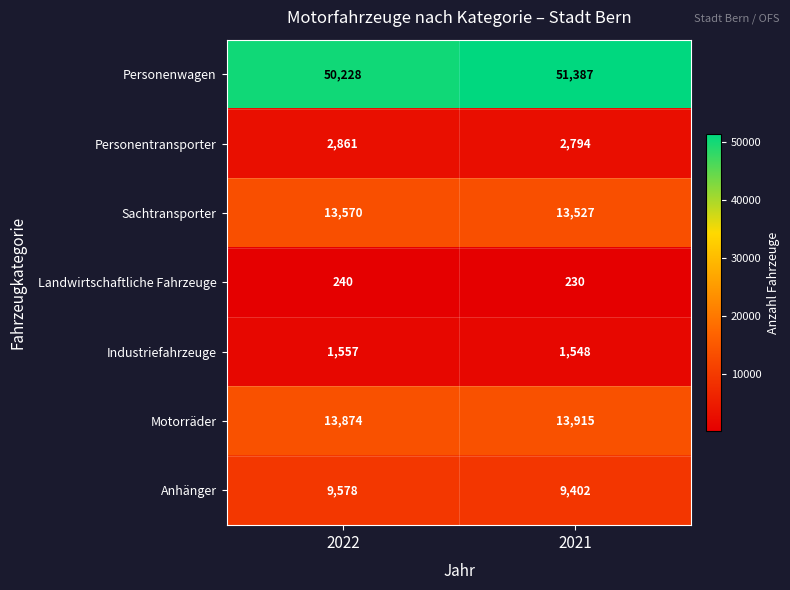

What is the sum of the Motorräder values at 2022 and 2021?

27789